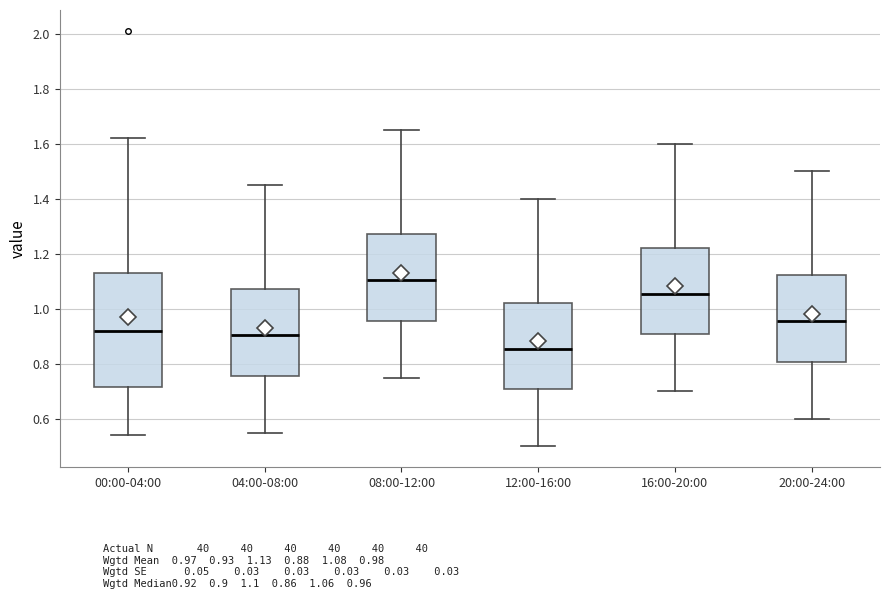

Where does the median line of the box for 12:00-16:00 sit on the y-axis? The values are not printed on the chart, so give them approximately, as read against the axis.

0.86